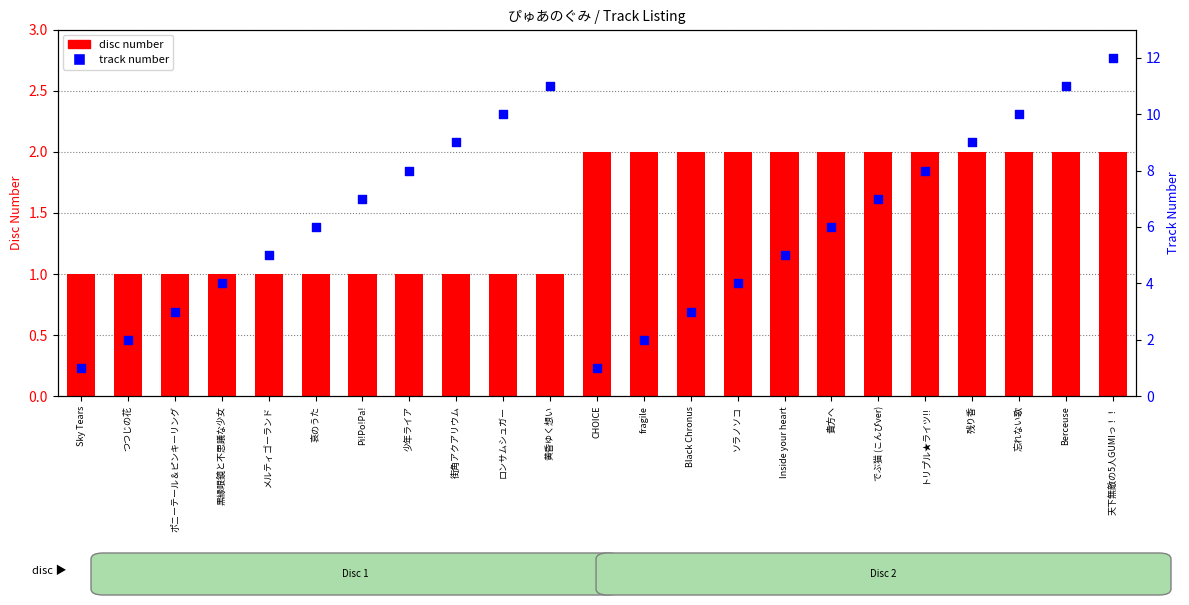

At which category is the sum across all series the highest?

天下無敵の5人GUMIっ！！